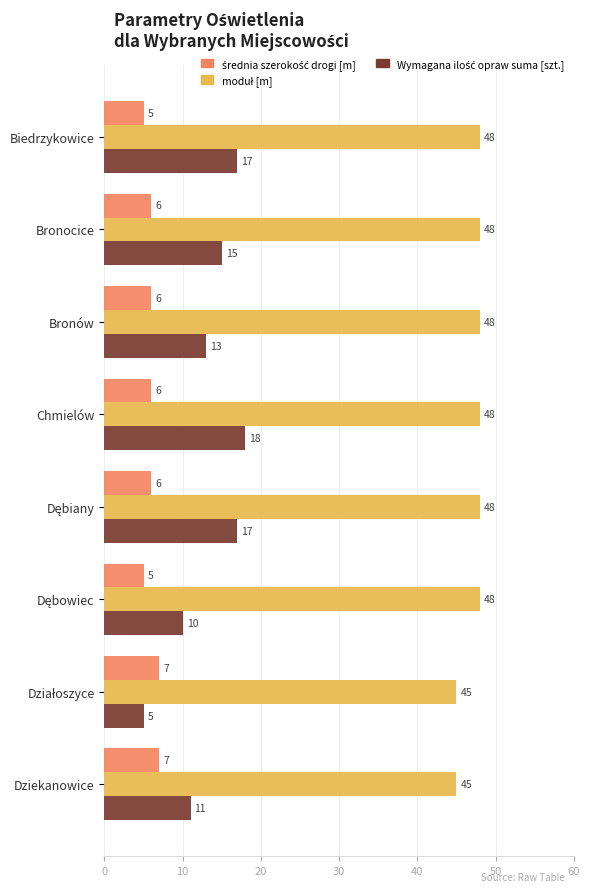

What is the total value across all series at Biedrzykowice?

70